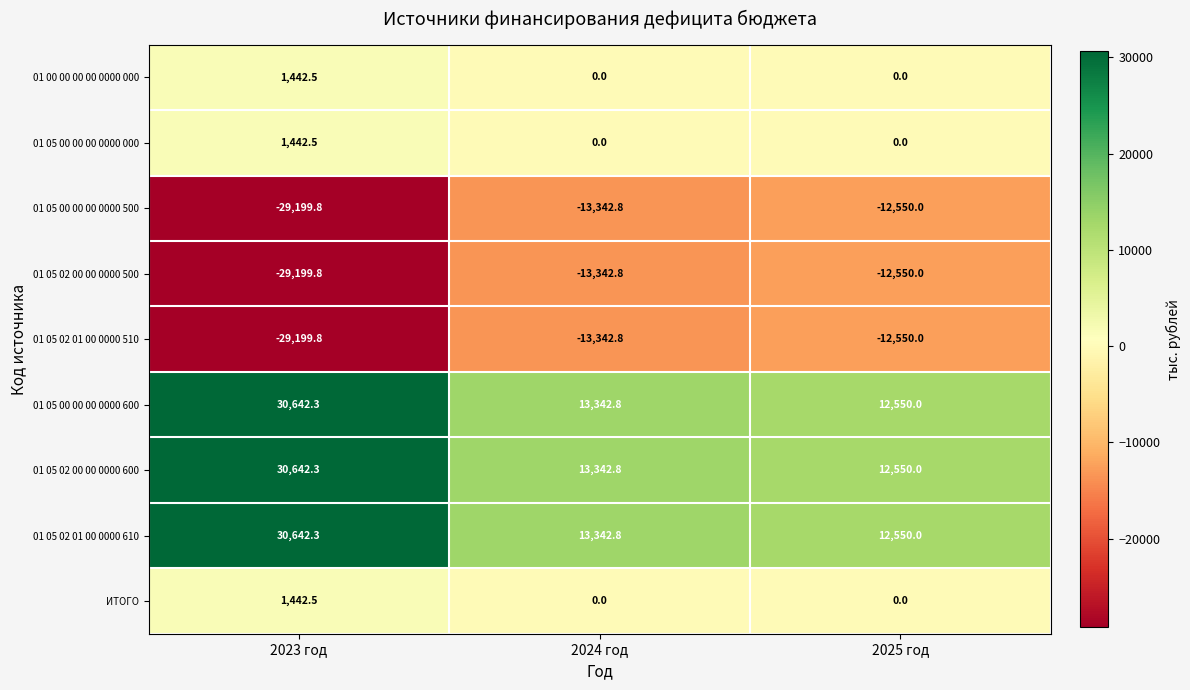

Reading left to right, list all the values displayed in this chart.

01 00 00 00 00 0000 000: 2023 год=1442.5	2024 год=0.0	2025 год=0.0
01 05 00 00 00 0000 000: 2023 год=1442.5	2024 год=0.0	2025 год=0.0
01 05 00 00 00 0000 500: 2023 год=-29199.8	2024 год=-13342.8	2025 год=-12550.0
01 05 02 00 00 0000 500: 2023 год=-29199.8	2024 год=-13342.8	2025 год=-12550.0
01 05 02 01 00 0000 510: 2023 год=-29199.8	2024 год=-13342.8	2025 год=-12550.0
01 05 00 00 00 0000 600: 2023 год=30642.3	2024 год=13342.8	2025 год=12550.0
01 05 02 00 00 0000 600: 2023 год=30642.3	2024 год=13342.8	2025 год=12550.0
01 05 02 01 00 0000 610: 2023 год=30642.3	2024 год=13342.8	2025 год=12550.0
ИТОГО: 2023 год=1442.5	2024 год=0.0	2025 год=0.0